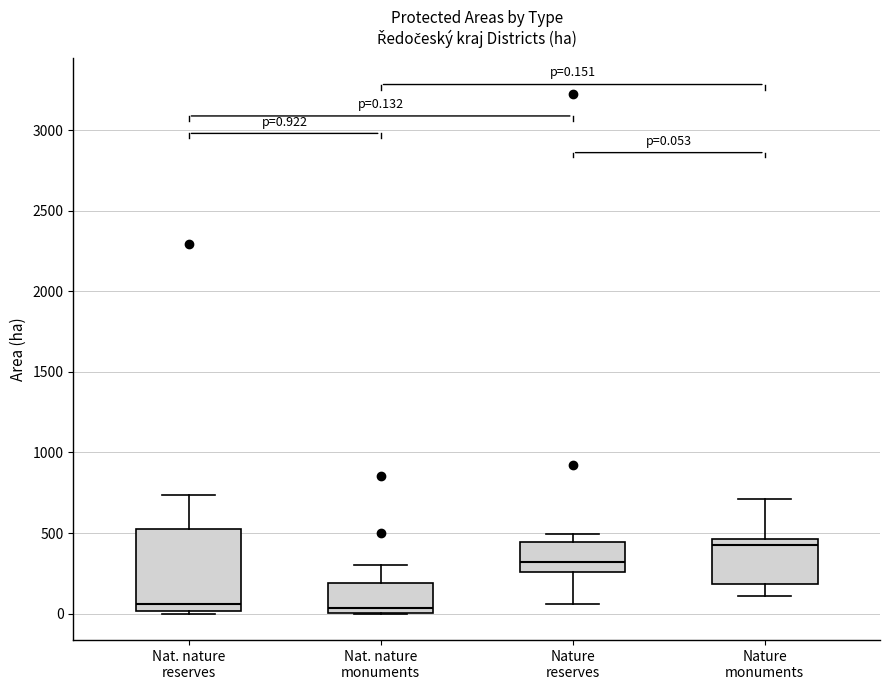

Comparing the boxes themselves (not the whiskers), which one is the tallest?

Nat. nature reserves